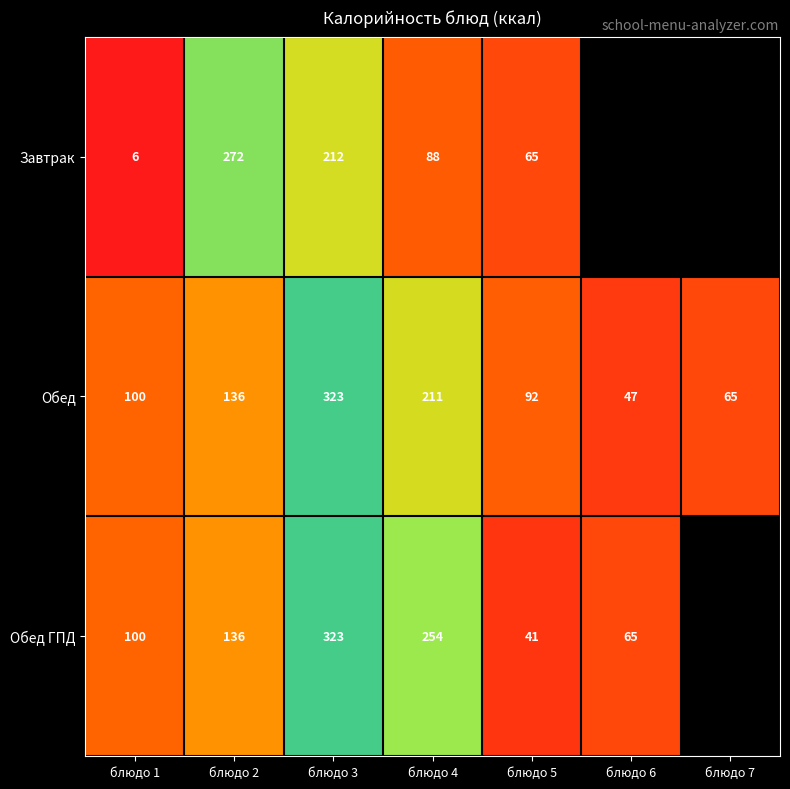

Rank the categories by Обед value from lowest to highest.

блюдо 6, блюдо 7, блюдо 5, блюдо 1, блюдо 2, блюдо 4, блюдо 3